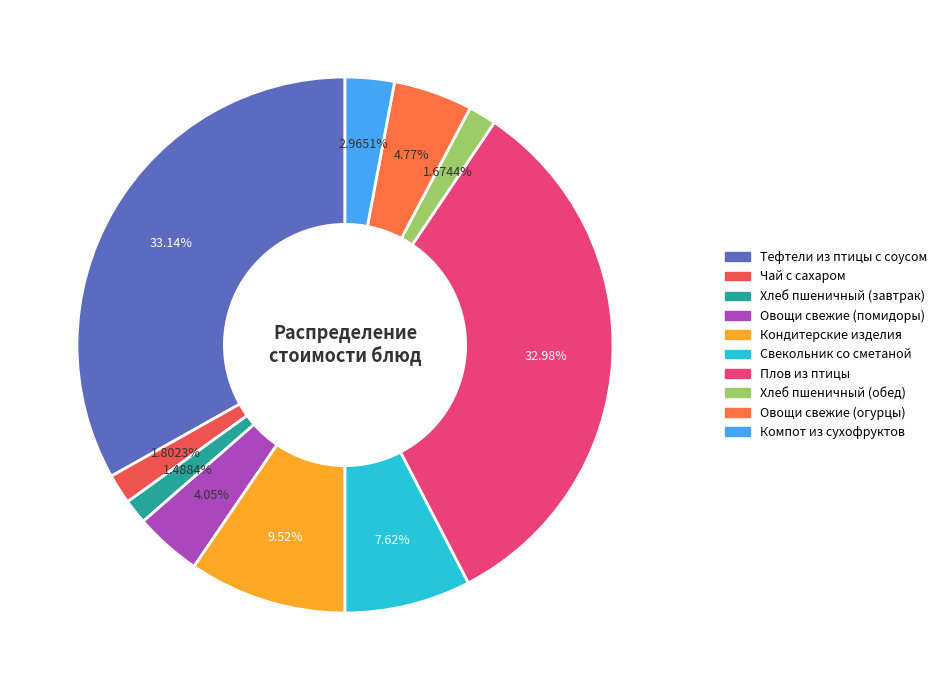

The Свекольник со сметаной slice represents 8% of the pie. True or false?

True